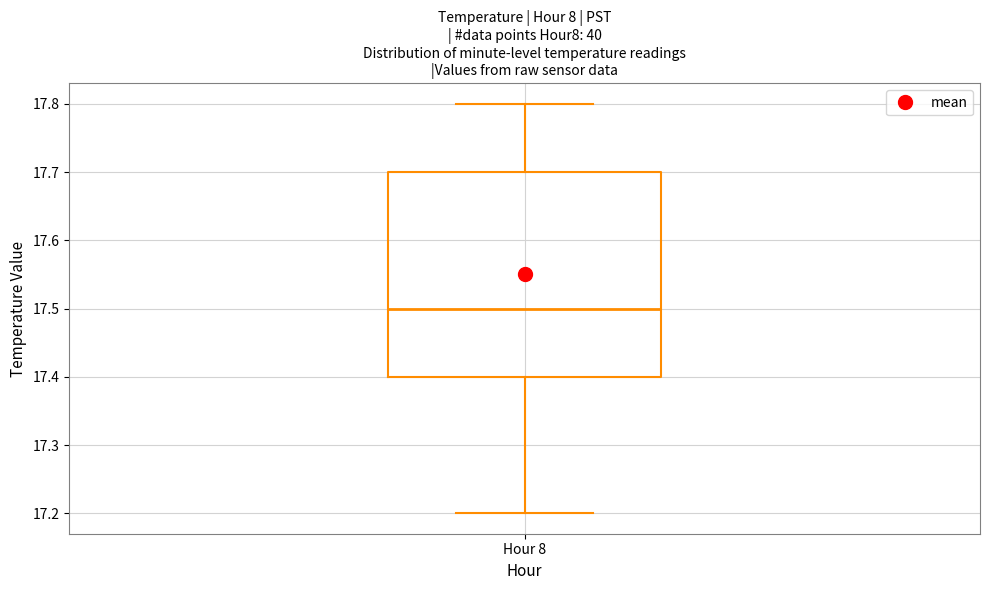

Where does the lower whisker of the box for Hour 8 end on the y-axis? The values are not printed on the chart, so give them approximately, as read against the axis.

17.2